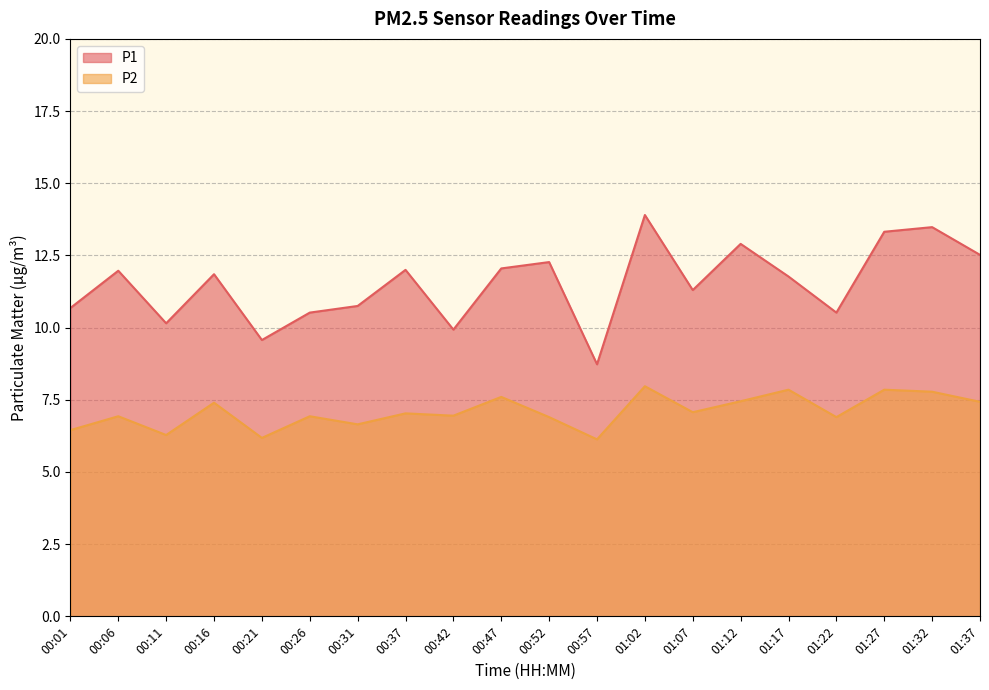

List the series in order of their peak value, highest first.

P1, P2